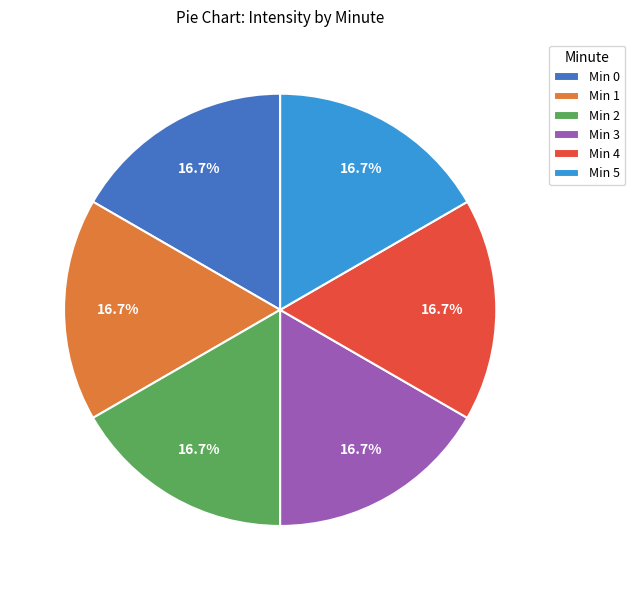

Is Min 5 the majority of the pie?

No